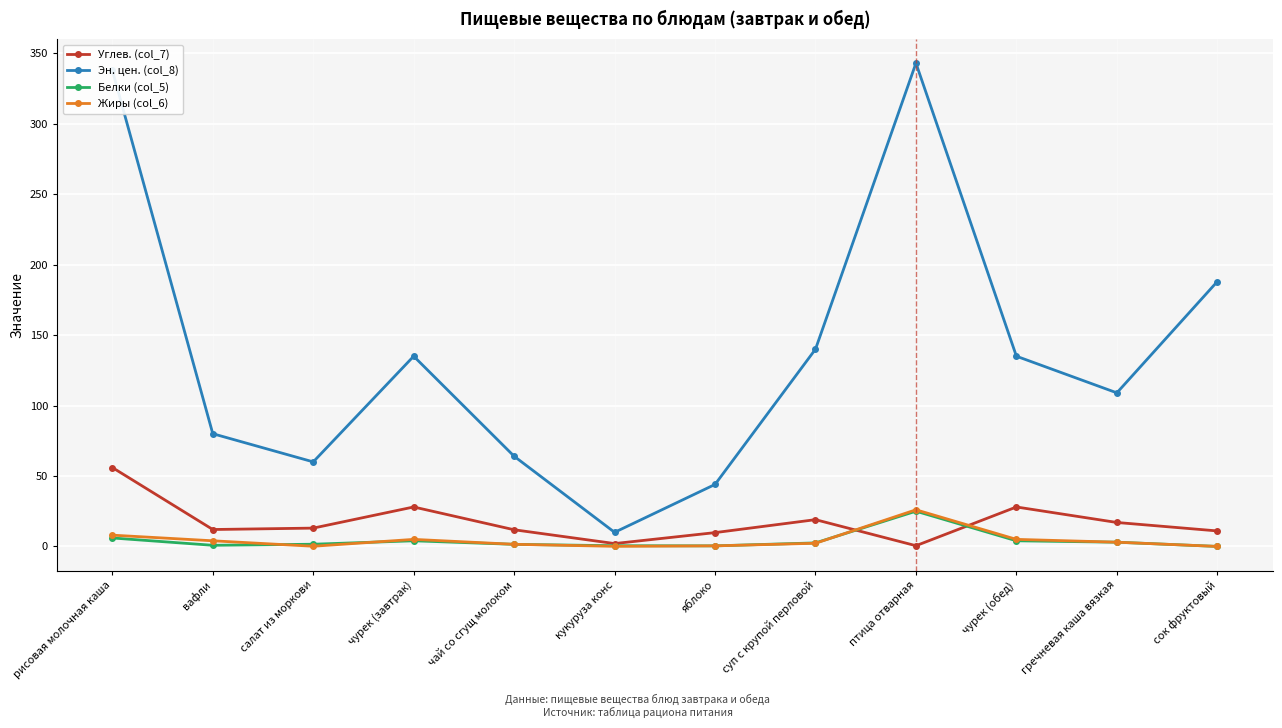

Is the value of Углев. (col_7) at чурек (обед) greater than the value of Эн. цен. (col_8) at чай со сгущ молоком?

No